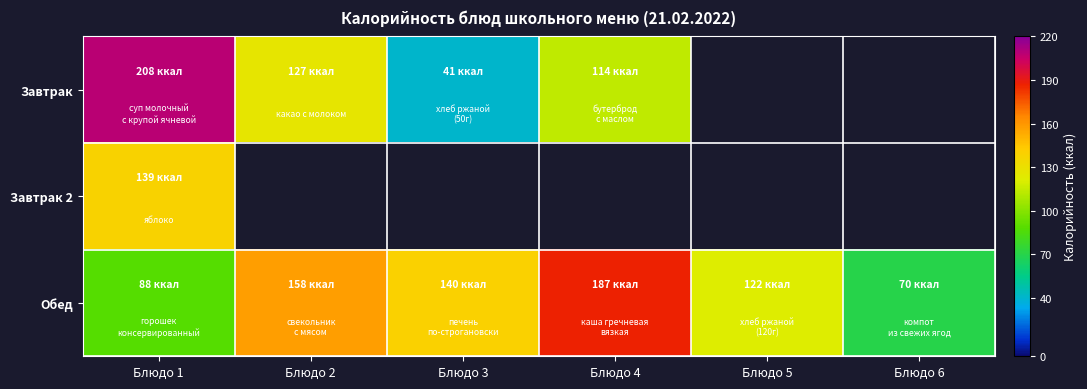

What is the difference between the maximum and minimum values in the Завтрак series?

167.0